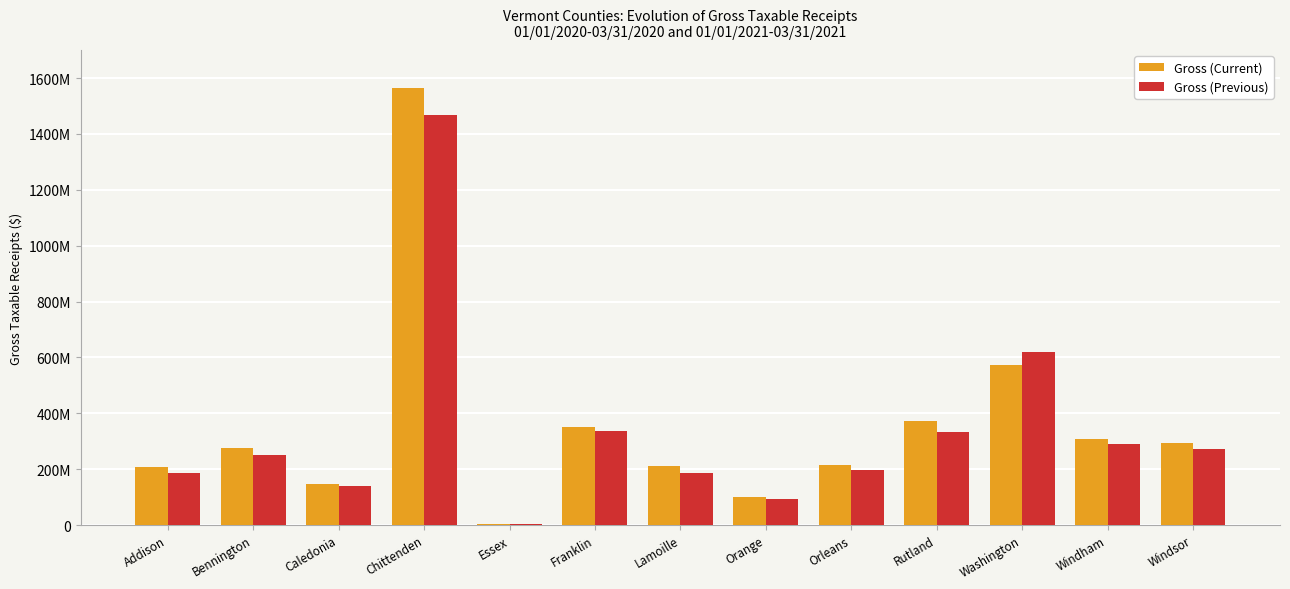

What is the minimum value shown in the chart?

4322537.3